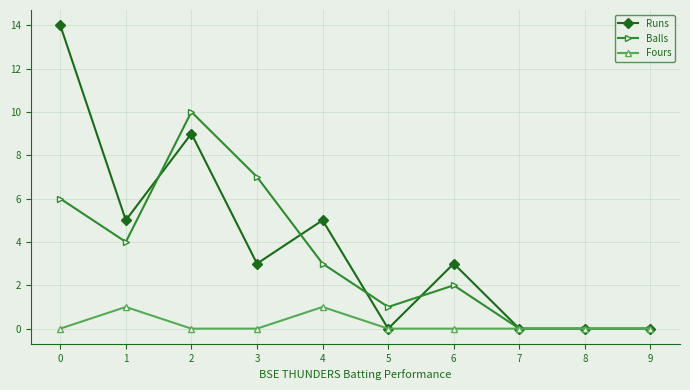

Reading right to left, extract all data points from this chart.

Runs: 9=0	8=0	7=0	6=3	5=0	4=5	3=3	2=9	1=5	0=14
Balls: 9=0	8=0	7=0	6=2	5=1	4=3	3=7	2=10	1=4	0=6
Fours: 9=0	8=0	7=0	6=0	5=0	4=1	3=0	2=0	1=1	0=0